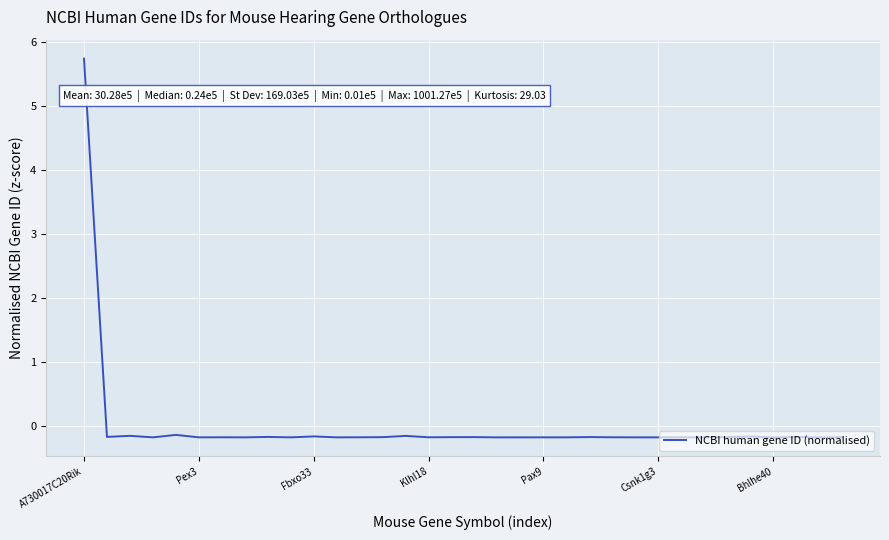

What is the difference between the maximum and minimum values?

5.9